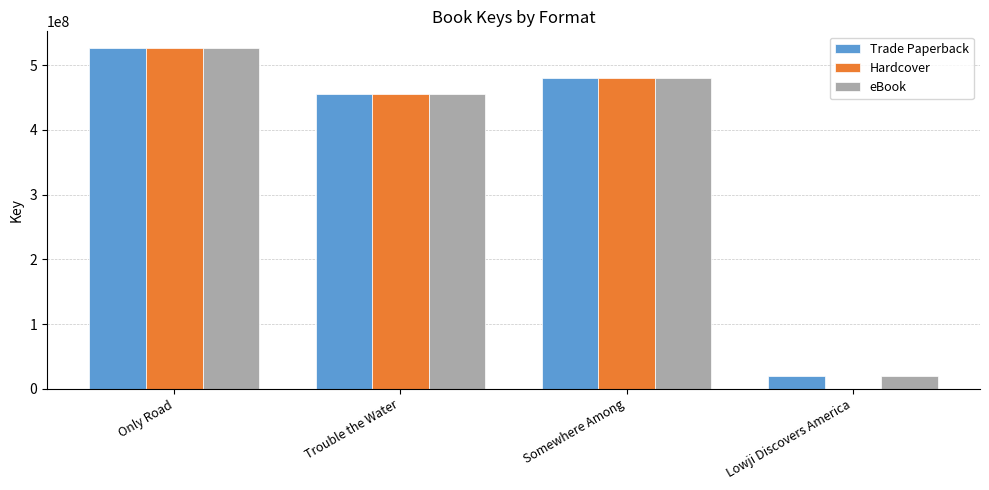

What is the average value of the eBook series?

370413653